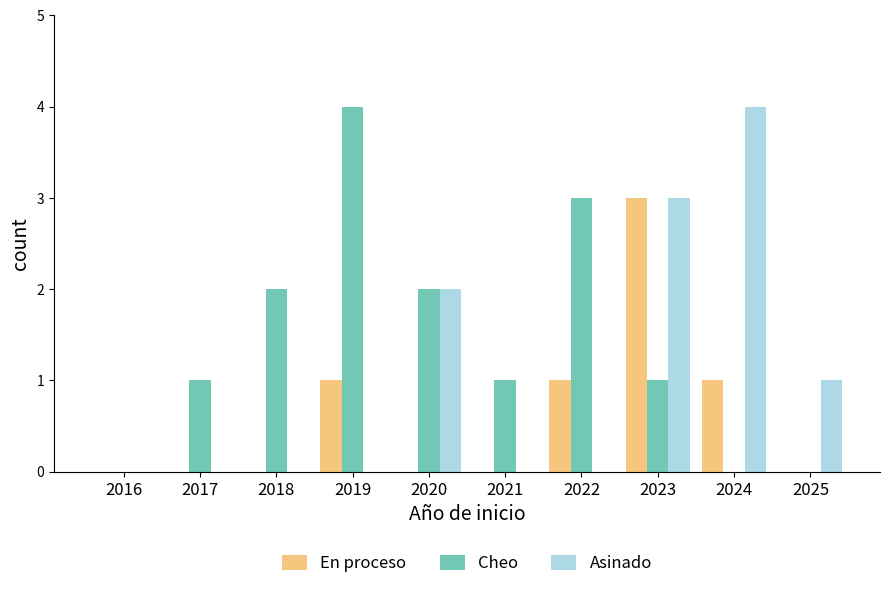

Reading left to right, list all the values displayed in this chart.

En proceso: 2016=0	2017=0	2018=0	2019=1	2020=0	2021=0	2022=1	2023=3	2024=1	2025=0
Cheo: 2016=0	2017=1	2018=2	2019=4	2020=2	2021=1	2022=3	2023=1	2024=0	2025=0
Asinado: 2016=0	2017=0	2018=0	2019=0	2020=2	2021=0	2022=0	2023=3	2024=4	2025=1